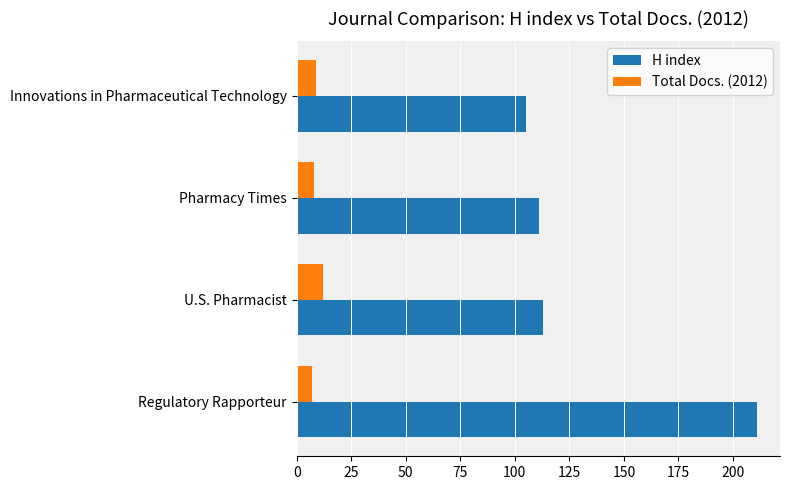

Count the number of categories in the chart.

4